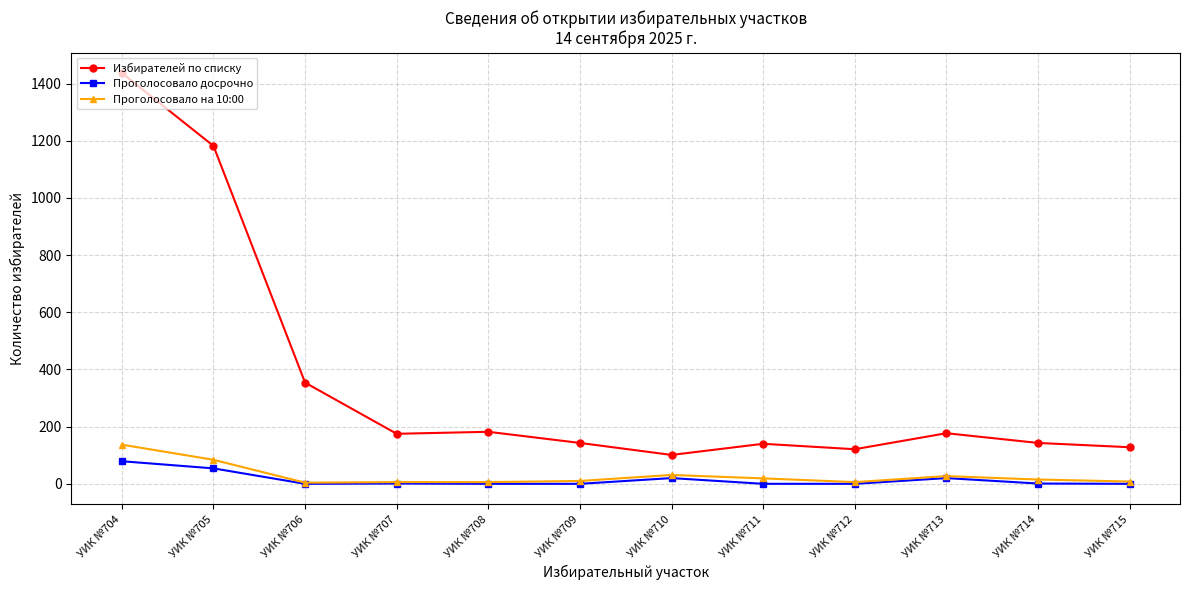

The Проголосовало на 10:00 series shows 19 at УИК №711. True or false?

True